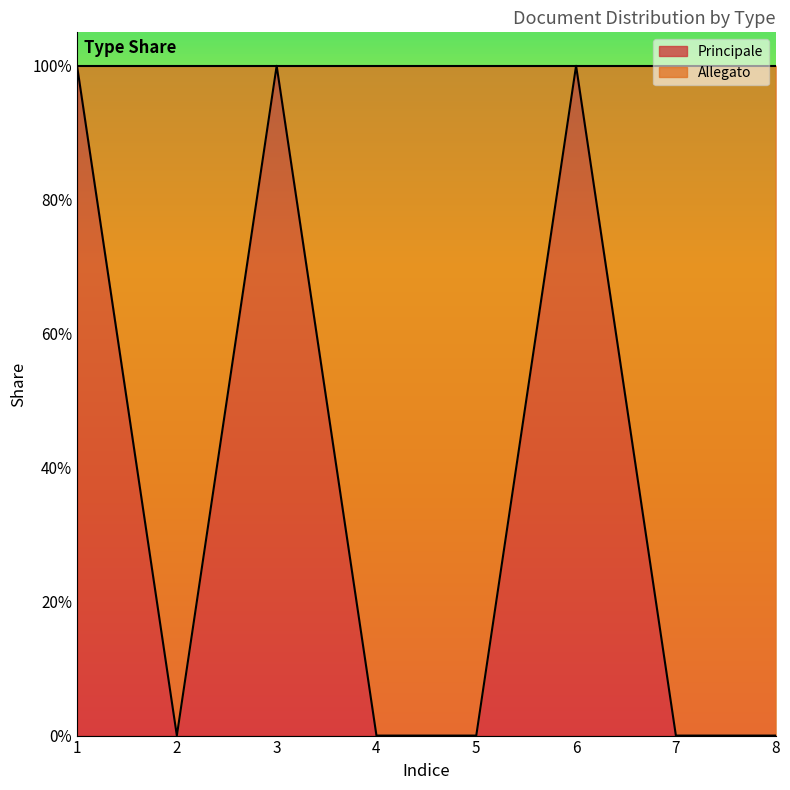

The chart shows a value of 1 at 1. True or false?

True